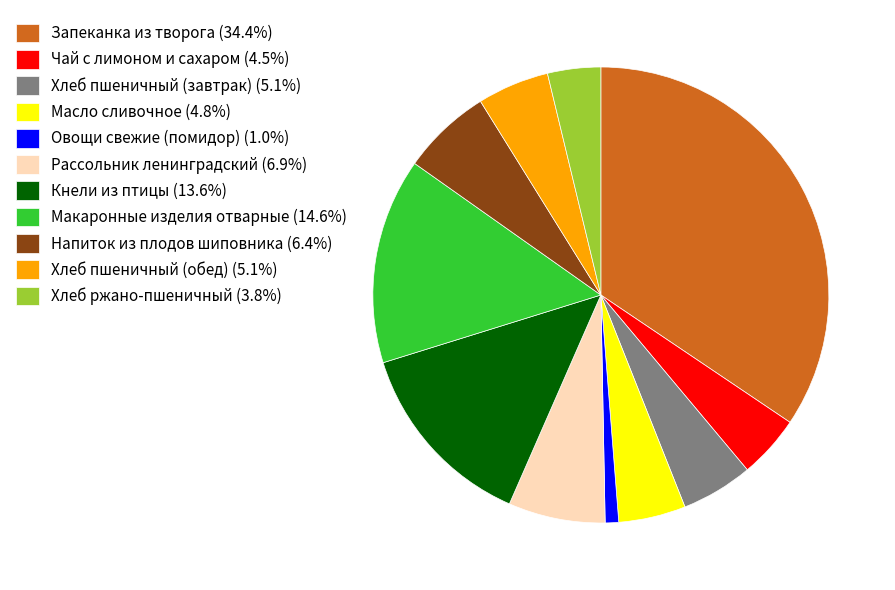

How many segments does this pie chart have?

11